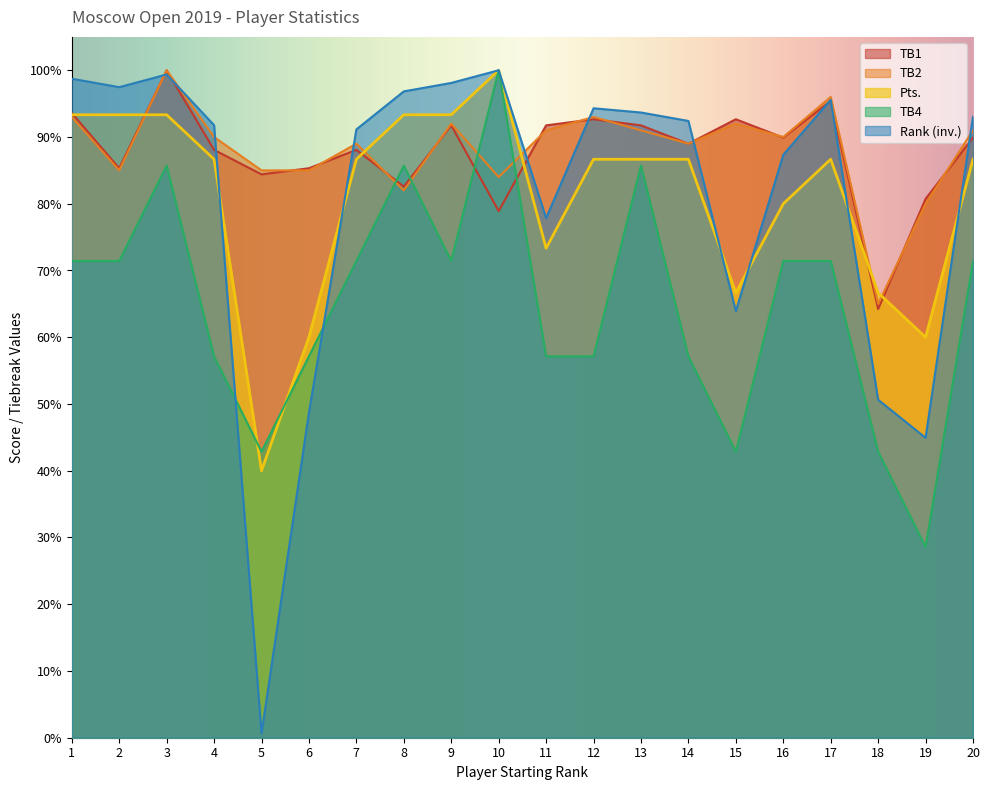

Which category has the highest value in the TB1 series?

3